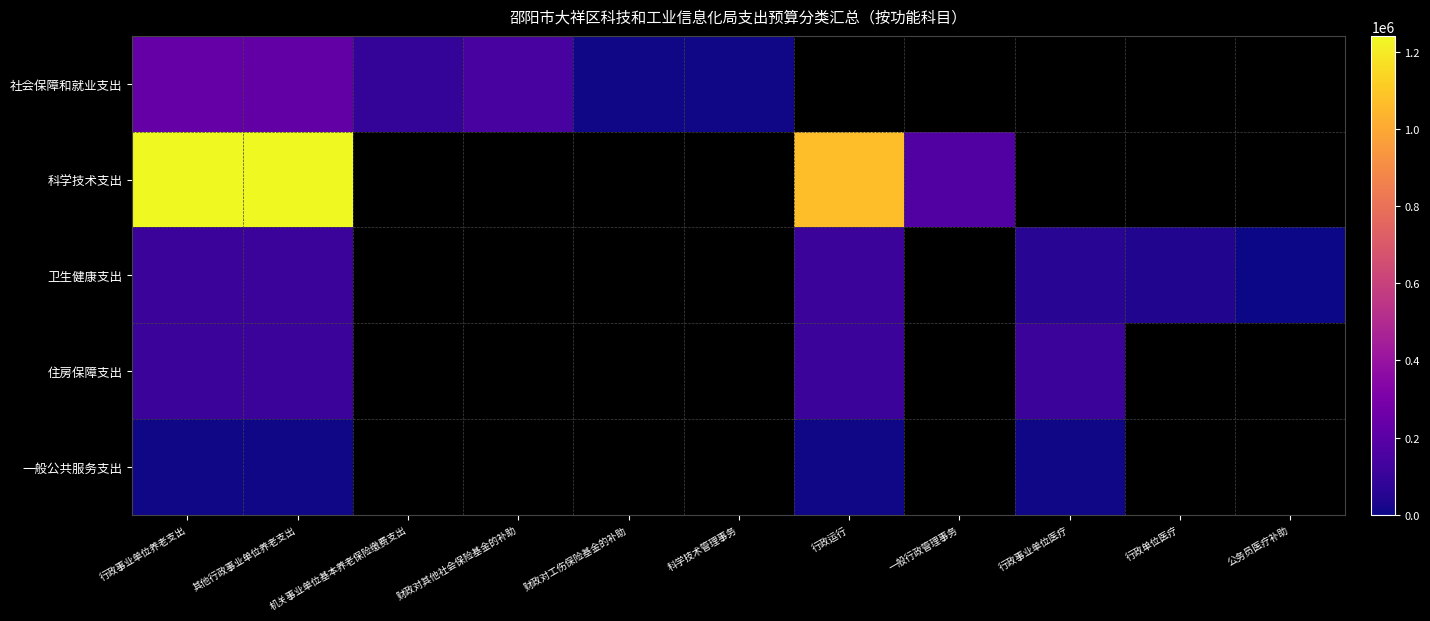

Is the value of 科学技术支出 at 财政对工伤保险基金的补助 greater than the value of 住房保障支出 at 行政事业单位医疗?

No